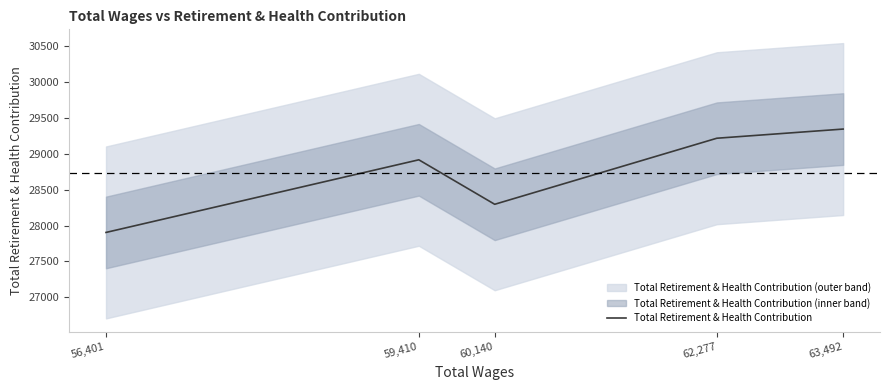

What is the smallest value displayed?

27904